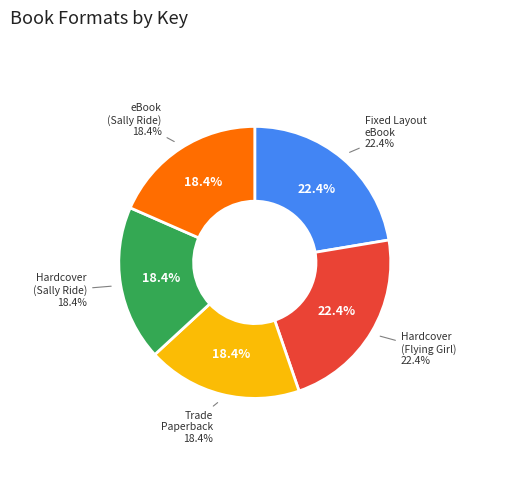

True or false: Sally Ride (9781442488540) accounts for 8% of the total.

False